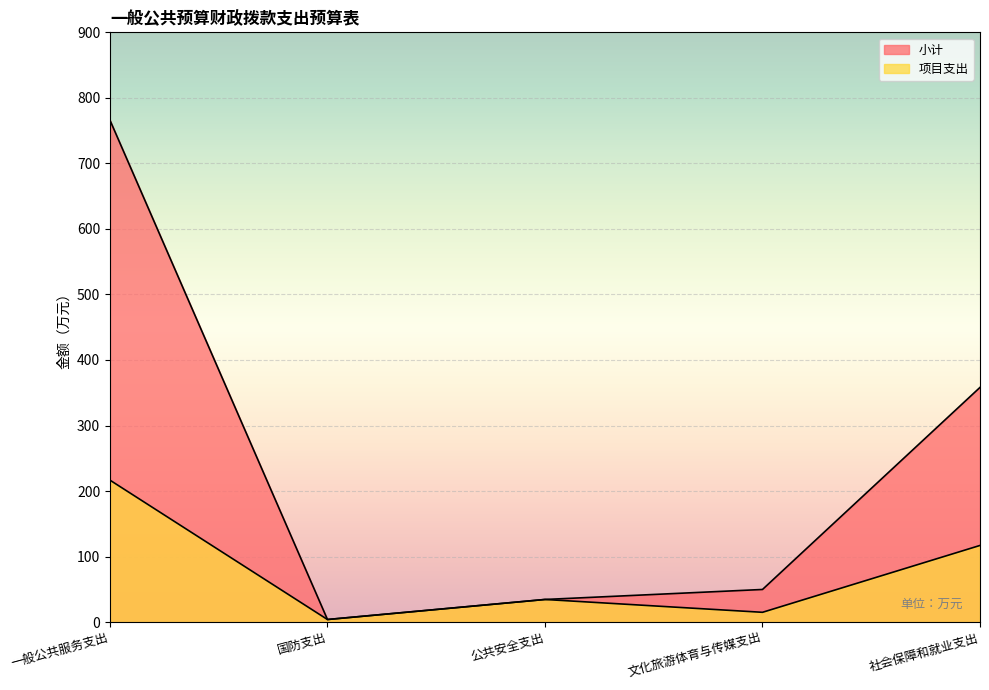

In 项目支出, how many points are lower than both neighbors (excluding endpoints)?

2